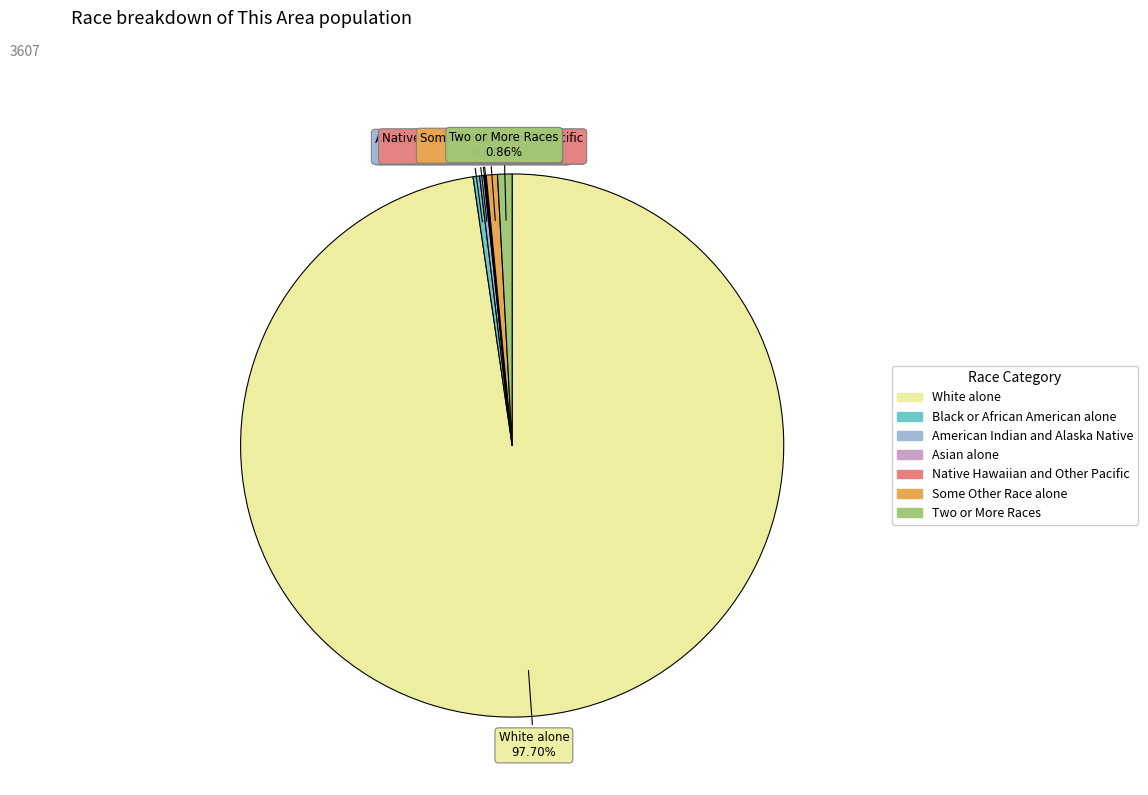

What is the ratio of the value at White alone to the value at Black or African American alone?

251.7